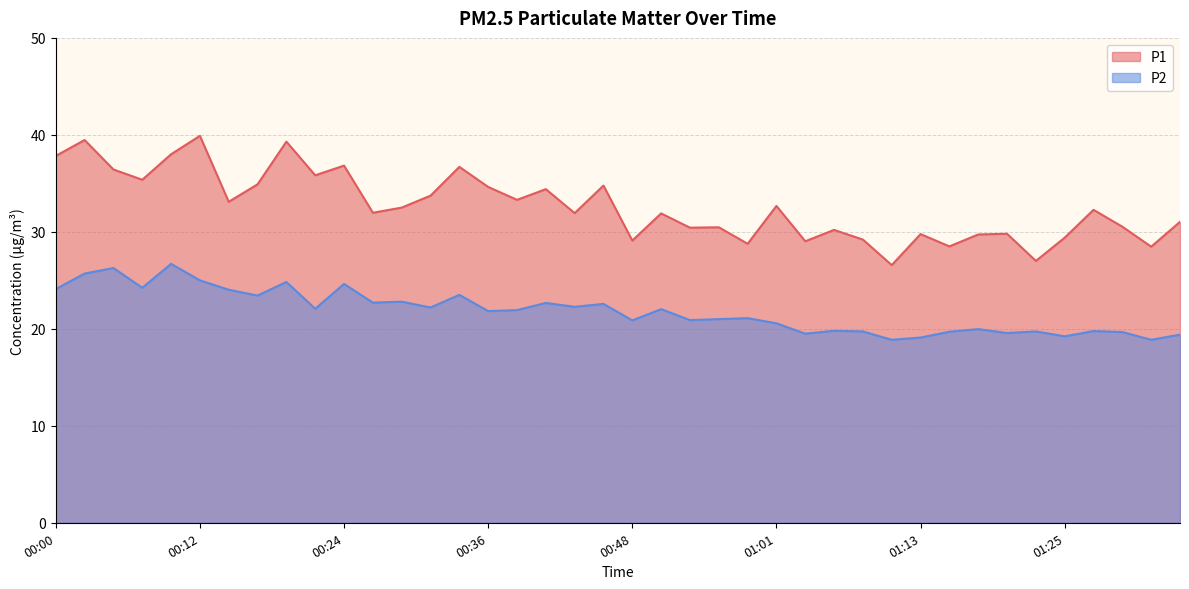

True or false: P1 and P2 intersect in this chart.

False